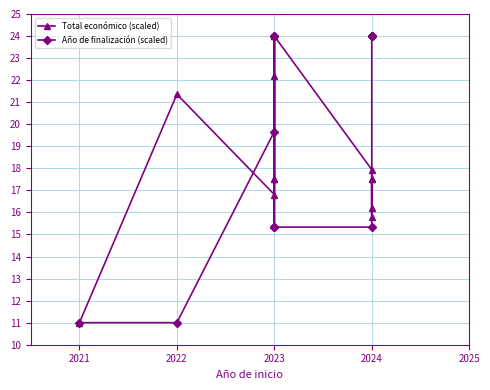

Does the chart have visible grid lines?

Yes